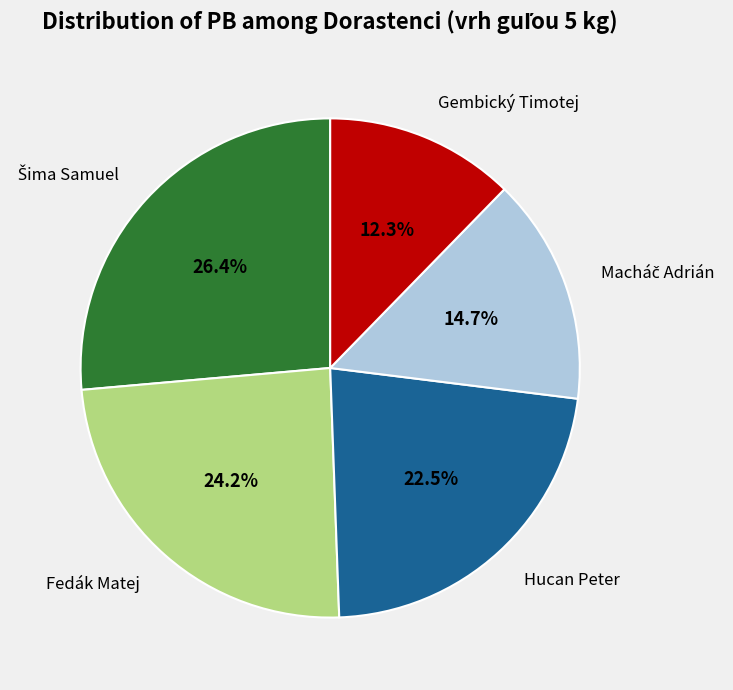

To the nearest percent, what percentage of the pie is Fedák Matej?

24%